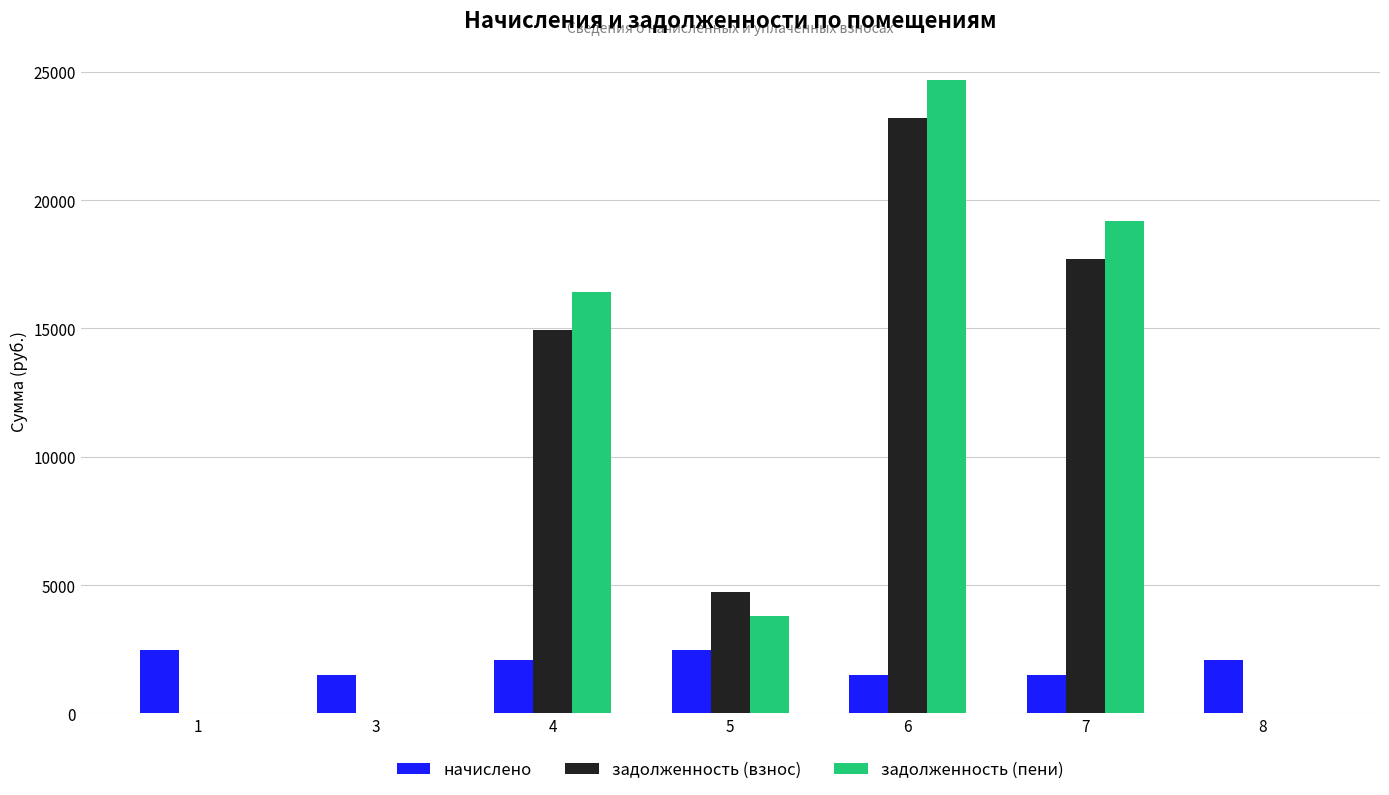

The value of задолженность (взнос) at 1 is 0.0. True or false?

True